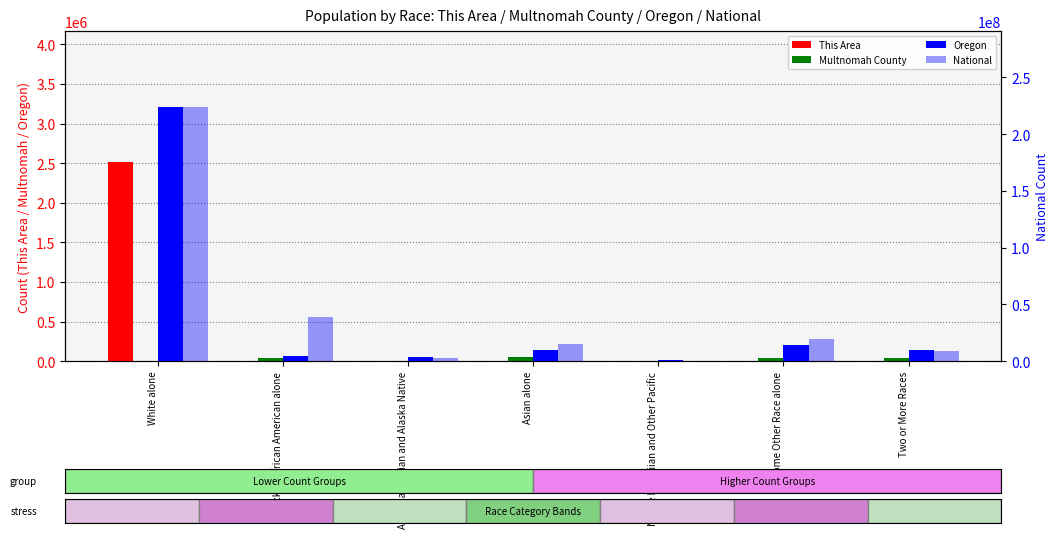

How many data points does each series have?

7